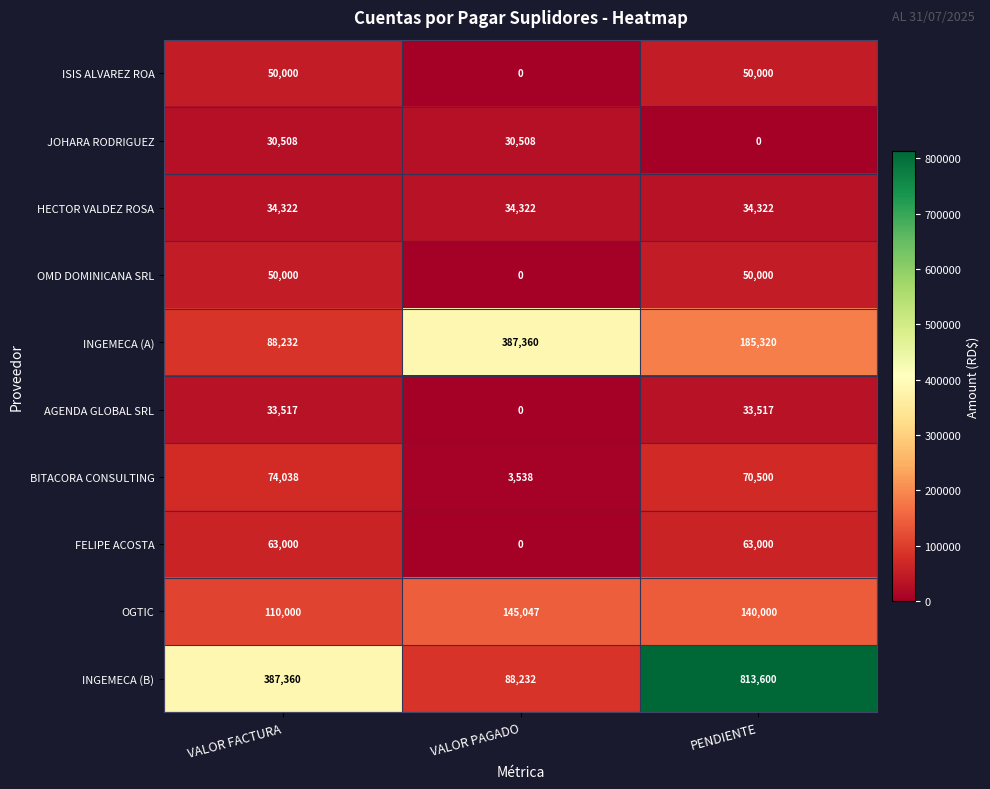

What is the difference between the OMD DOMINICANA SRL values at PENDIENTE and VALOR PAGADO?

50000